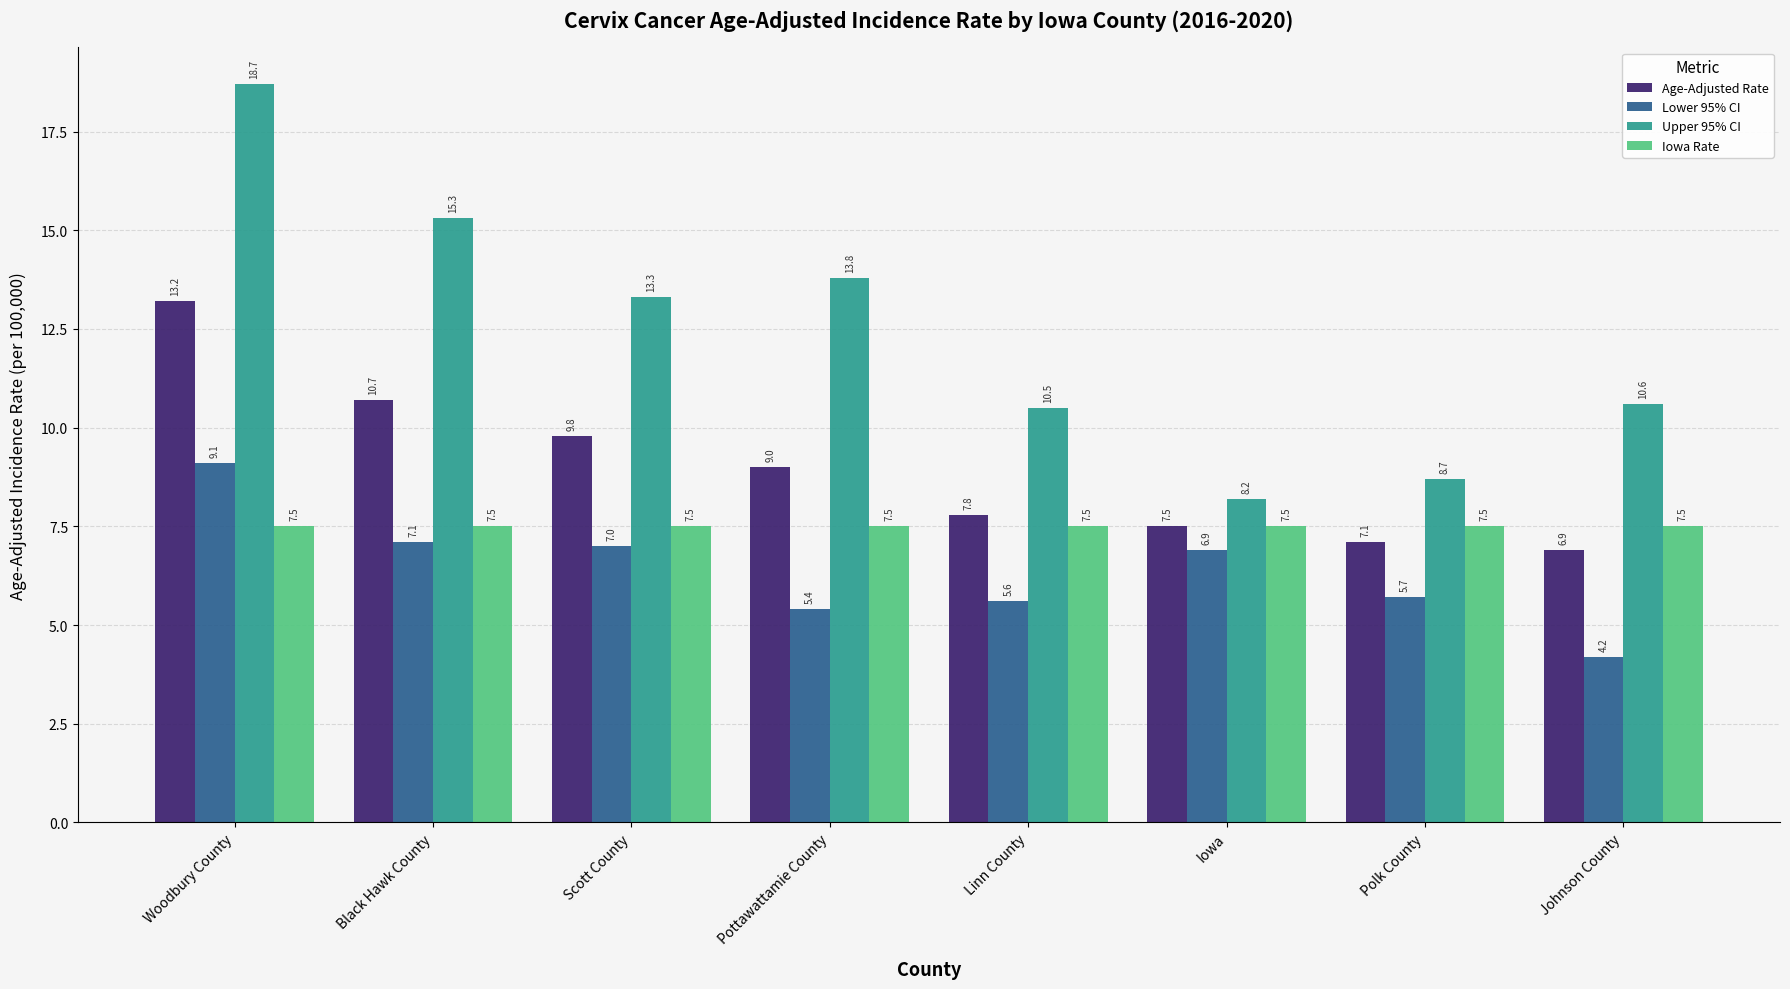

What is the value of the Iowa Rate bar at the 5th from the left?

7.5